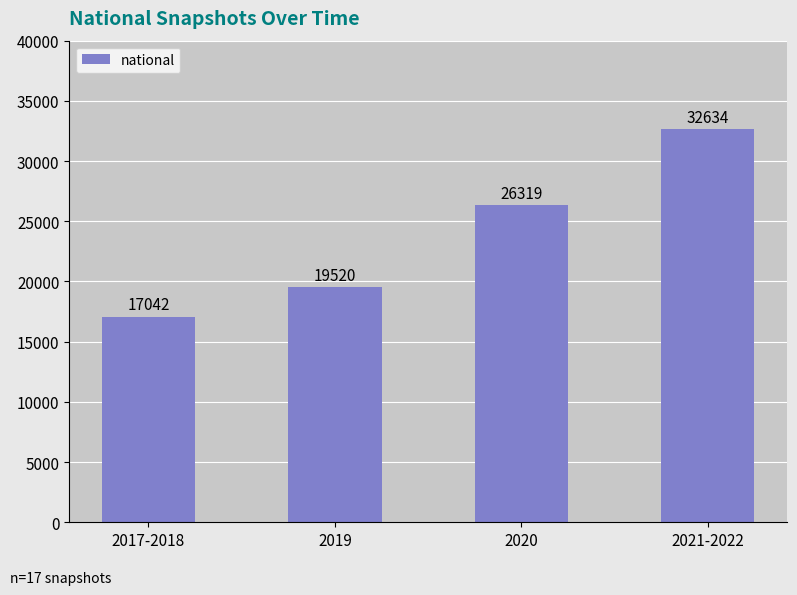

Reading right to left, list all the values displayed in this chart.

2021-2022=32634	2020=26319	2019=19520	2017-2018=17042